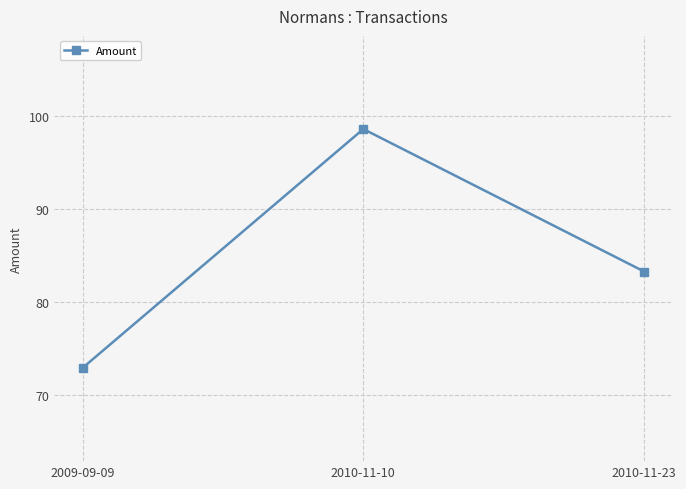

Is it true that the value at 2010-11-10 is 54.4?

False